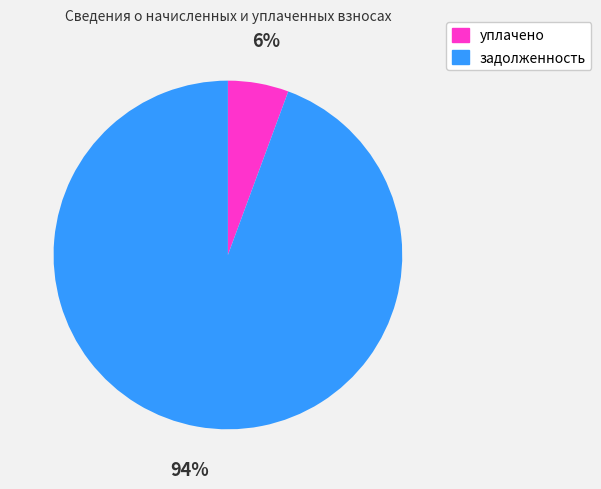

Which has a higher value, уплачено or задолженность?

задолженность